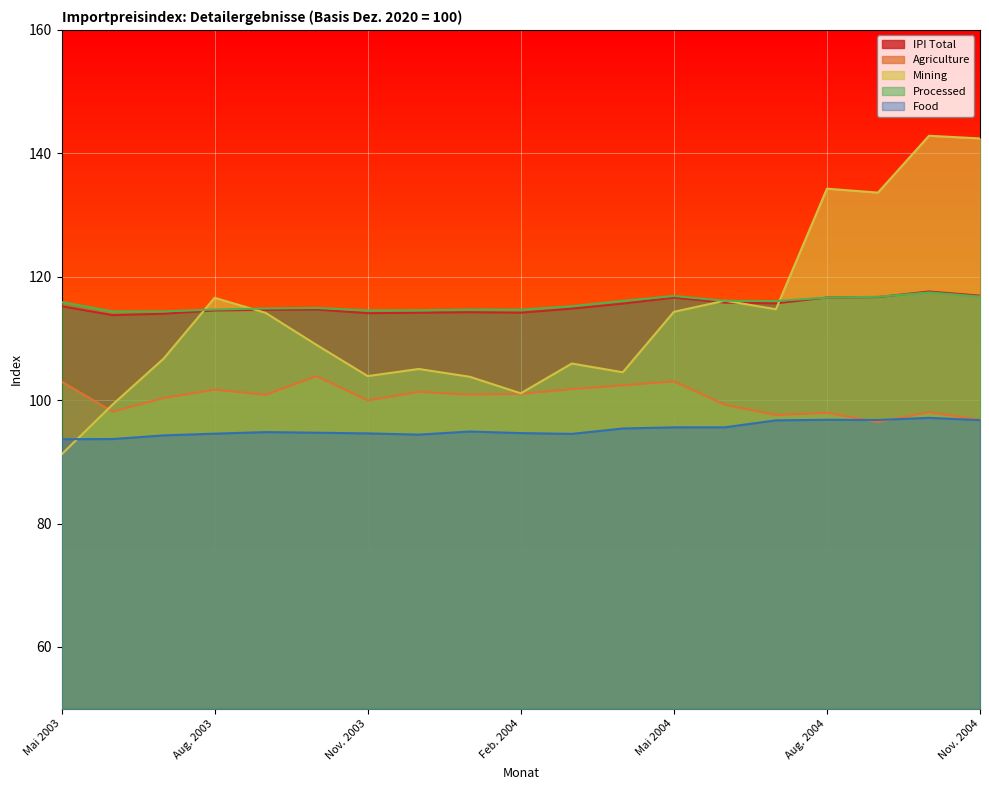

The Processed series shows 73.3 at Okt. 2004. True or false?

False